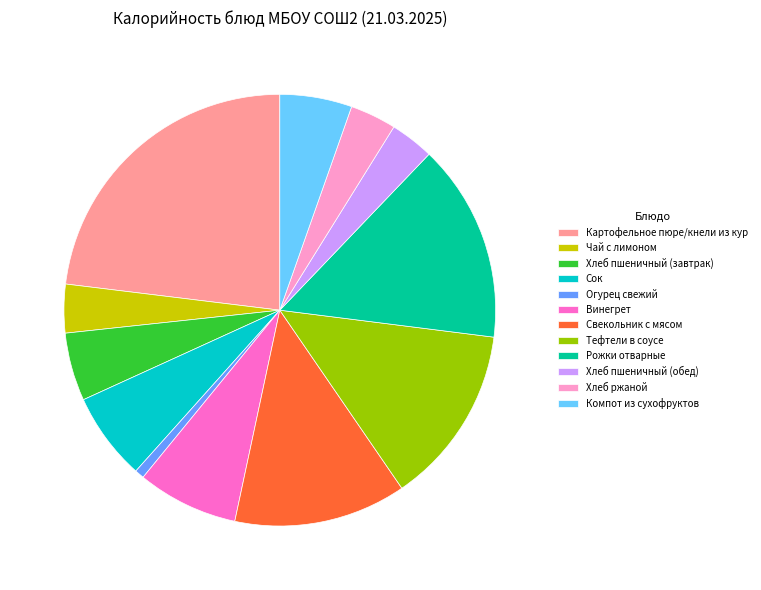

What is the ratio of the value at Огурец свежий to the value at Чай с лимоном?

0.2